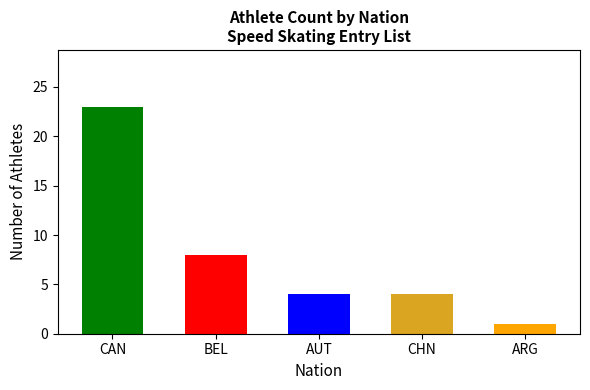

What is the change in value from BEL to ARG?

-7